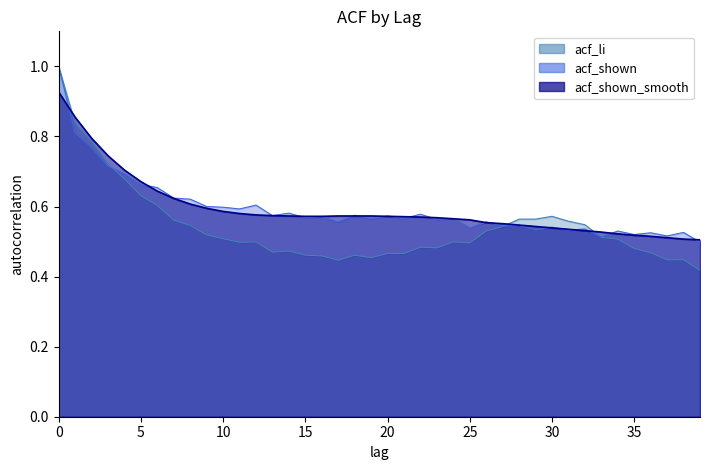

At how many categories does at least one series exceed 0?

40